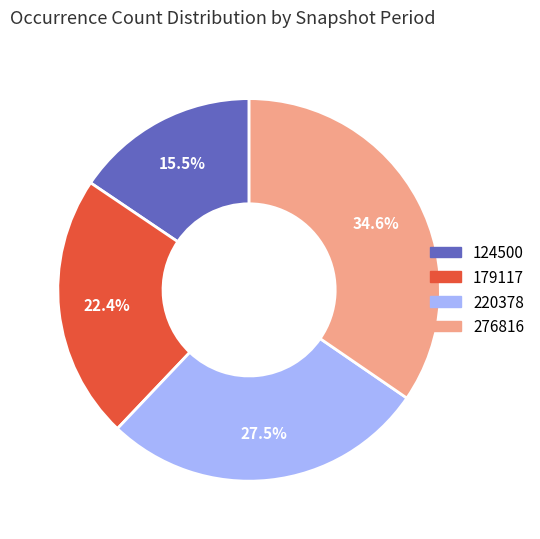

What percentage is NOT represented by 276816?

65.4%